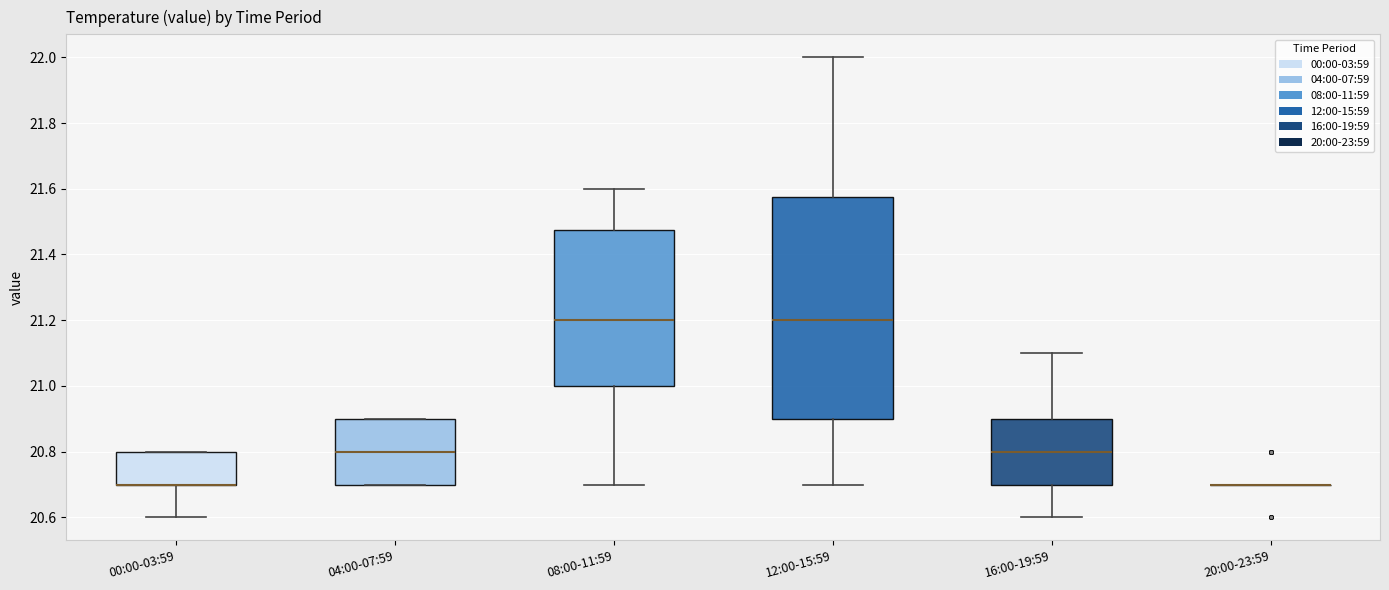

Reading left to right, read every box against the y-axis: the position of its median line, the range the box covers, and the ends of its whiskers. The values are not printed on the chart, so give them approximately, as read against the axis.

00:00-03:59: median 20.70 (drawn on the box's lower edge), box 20.70 to 20.80, whiskers 20.60 to 20.80
04:00-07:59: median 20.80, box 20.70 to 20.90, whiskers 20.70 to 20.90
08:00-11:59: median 21.20, box 21.00 to 21.48, whiskers 20.70 to 21.60
12:00-15:59: median 21.20, box 20.90 to 21.58, whiskers 20.70 to 22.00
16:00-19:59: median 20.80, box 20.70 to 20.90, whiskers 20.60 to 21.10
20:00-23:59: box collapsed to a line at 20.70, whiskers 20.70 to 20.70